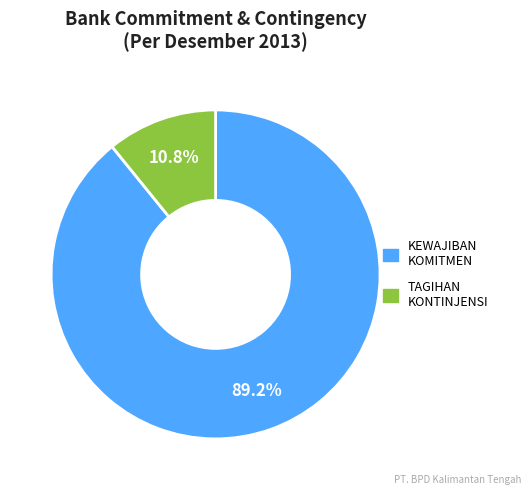

Rank the categories by value from lowest to highest.

TAGIHAN KONTINJENSI, KEWAJIBAN KOMITMEN